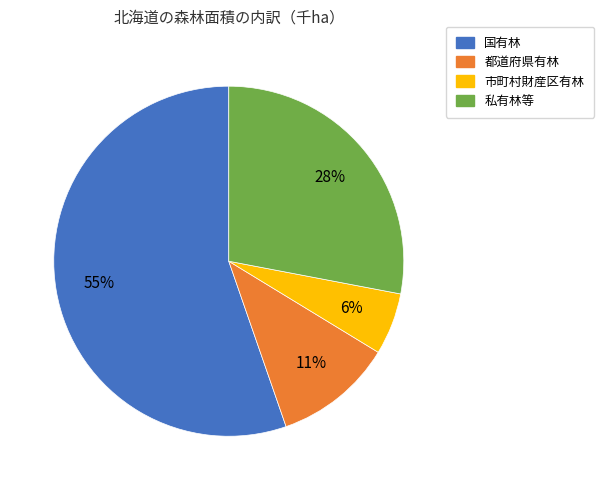

Is it true that 都道府県有林 is 11% of the pie?

True